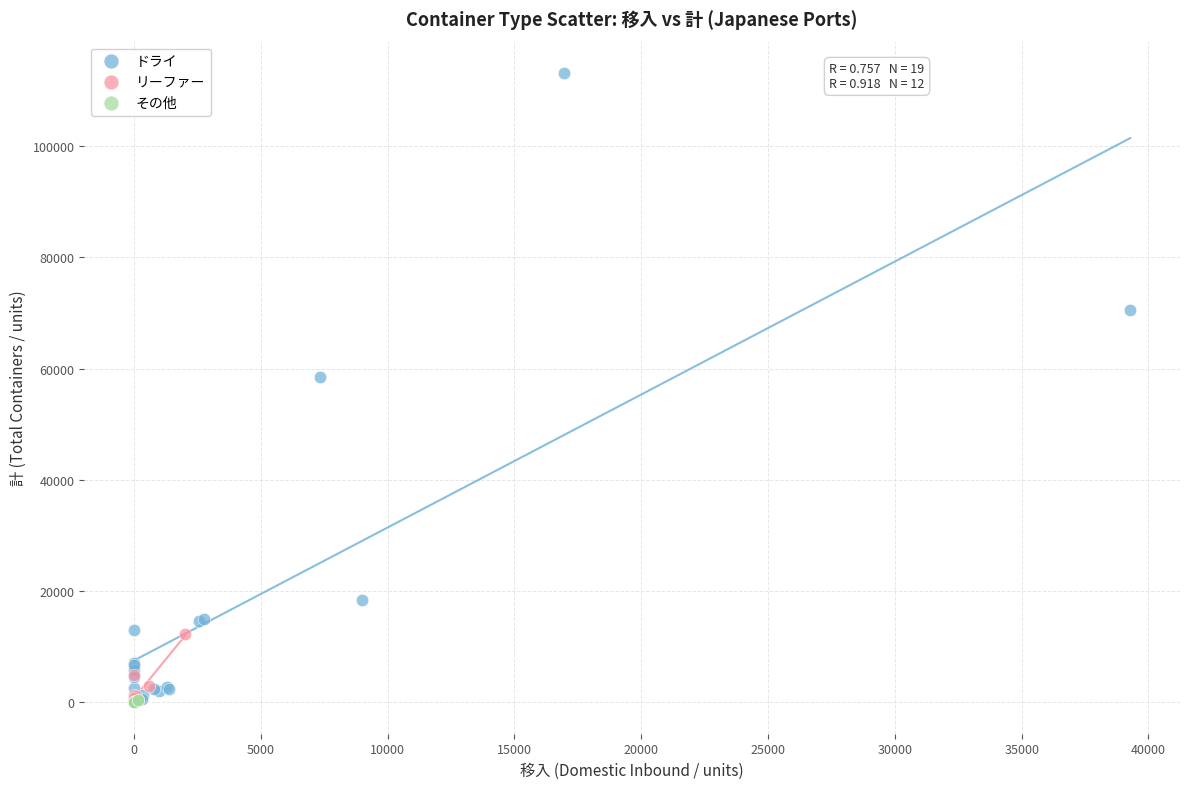

Which series reaches the maximum Y coordinate?

ドライ